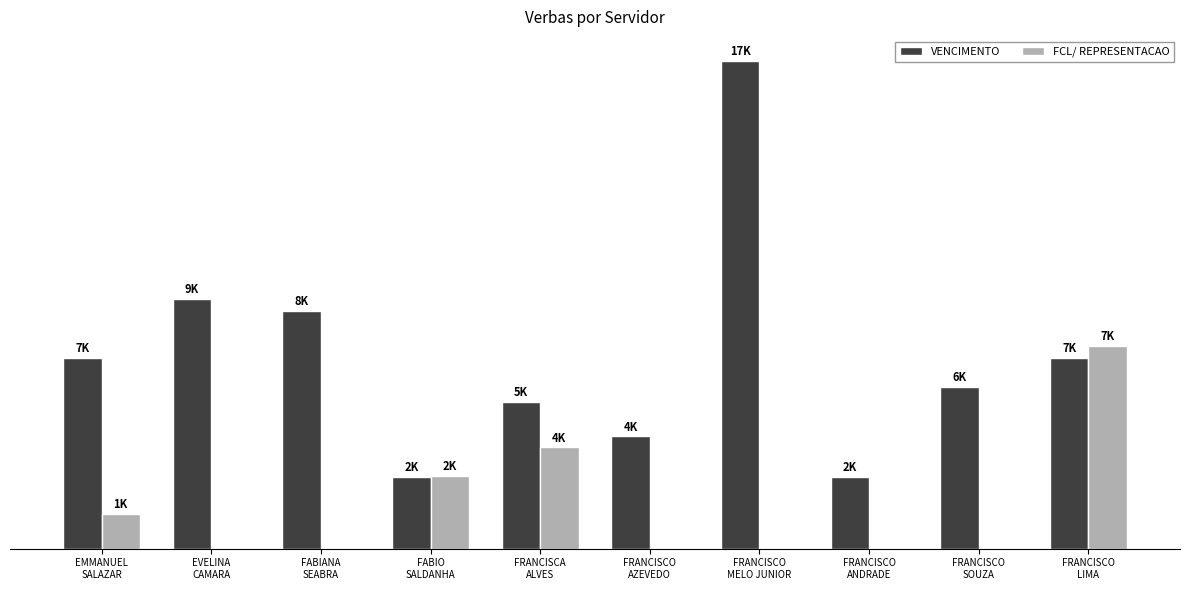

Which has a higher value, FRANCISCA
ALVES or FABIO
SALDANHA?

FRANCISCA
ALVES